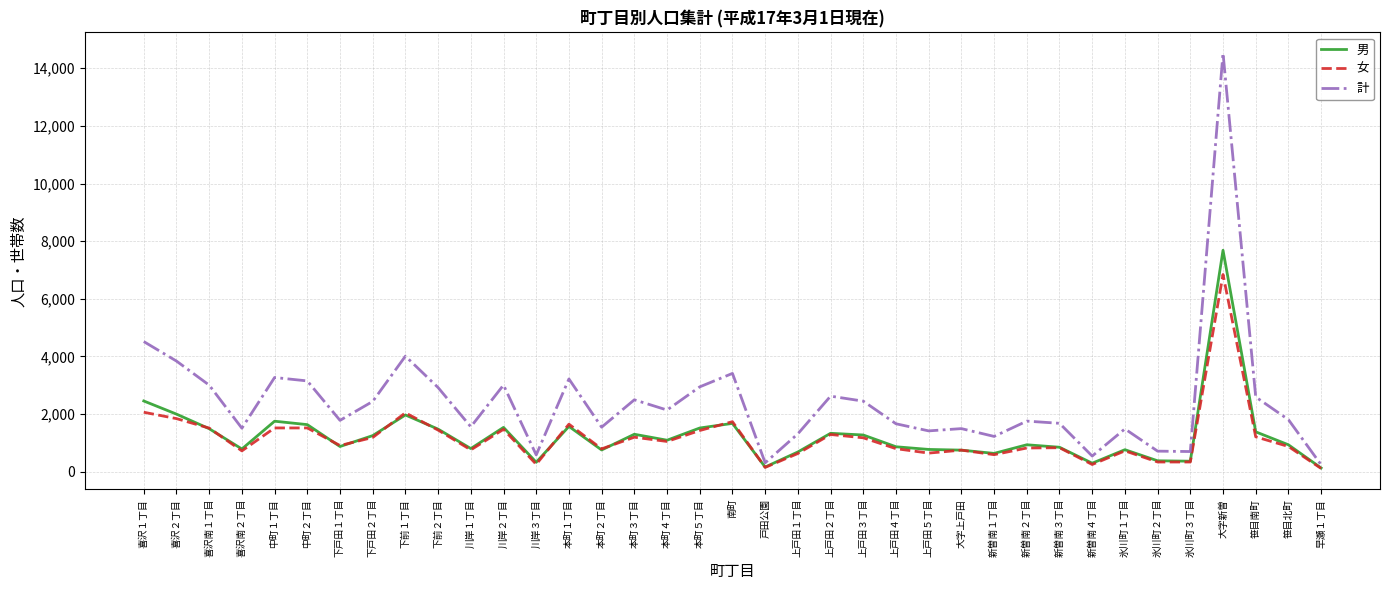

In 計, how many points are lower than both neighbors (excluding endpoints)?

11